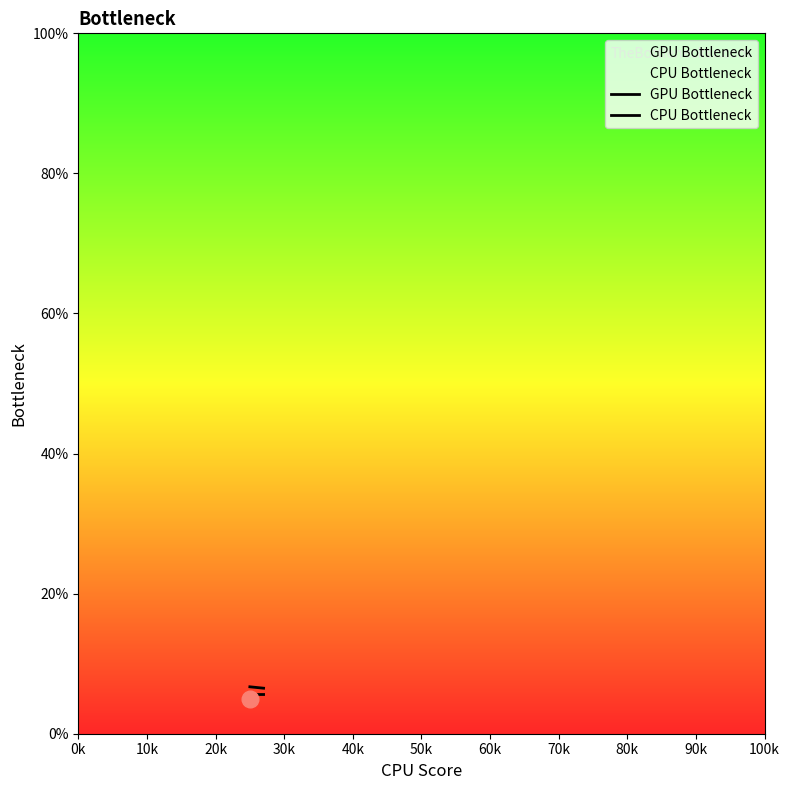

At how many categories does at least one series exceed 0?

3